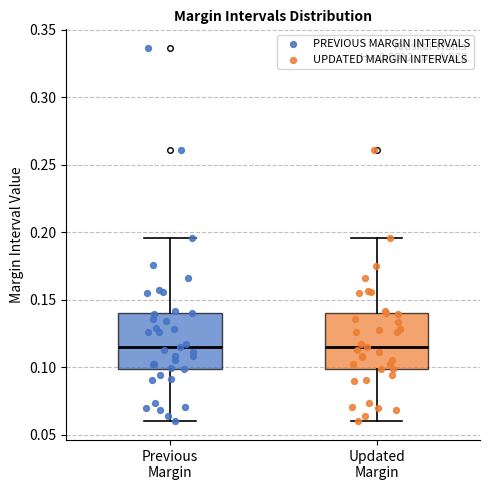

Reading left to right, read every box against the y-axis: the position of its median line, the range the box covers, and the ends of its whiskers. The values are not printed on the chart, so give them approximately, as read against the axis.

Previous Margin: median 0.115, box 0.100 to 0.140, whiskers 0.060 to 0.195
Updated Margin: median 0.115, box 0.100 to 0.140, whiskers 0.060 to 0.195